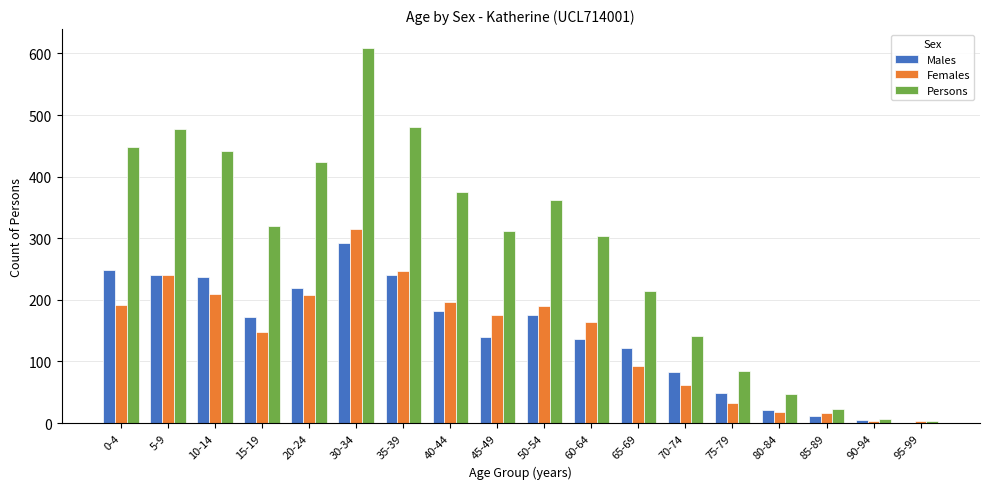

At which category does the chart reach its peak across all series?

30-34